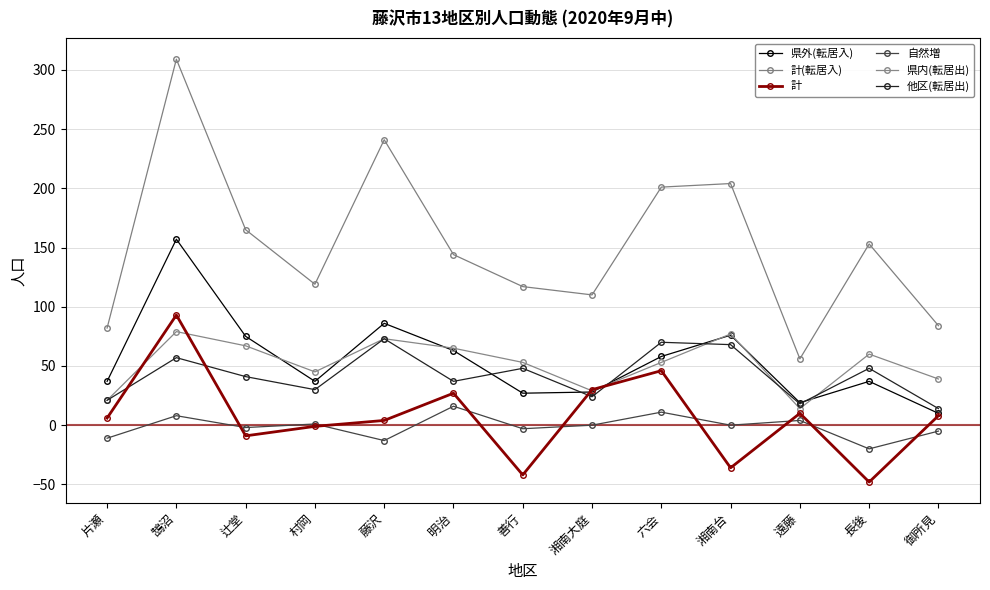

True or false: 計(転居入) has more than 1 interior local peaks.

True